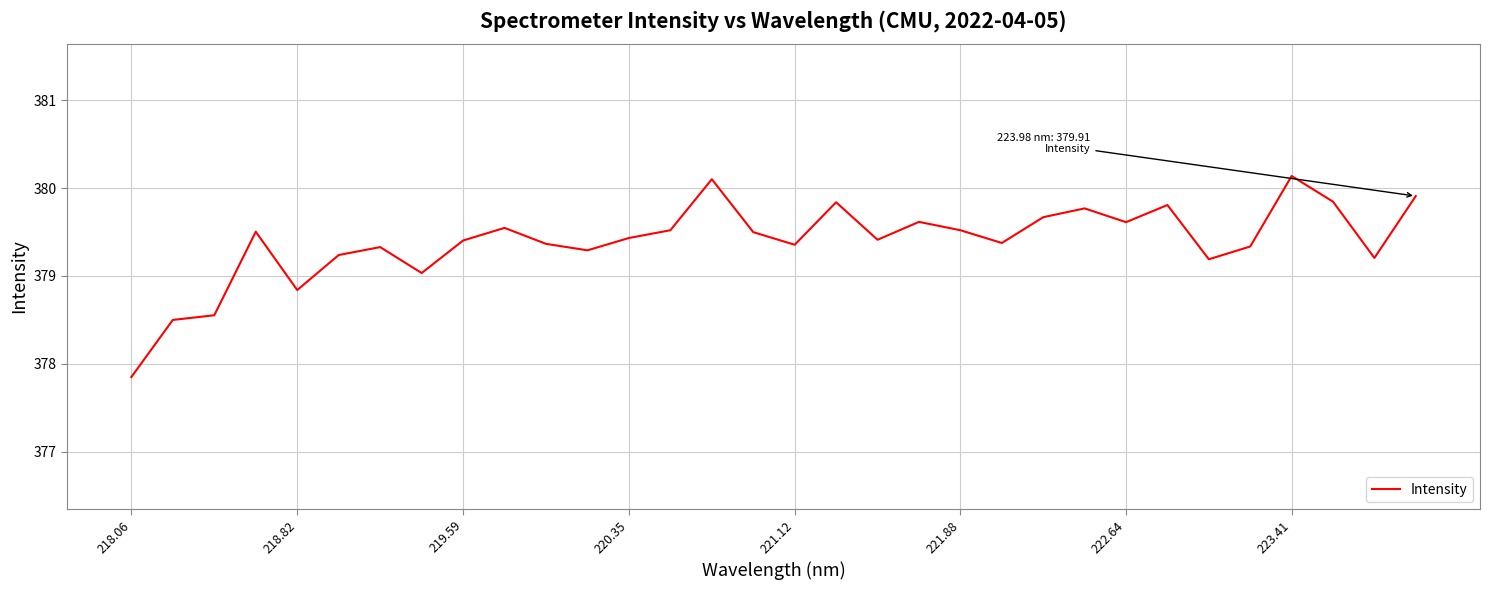

How many distinct data groups are displayed?

1